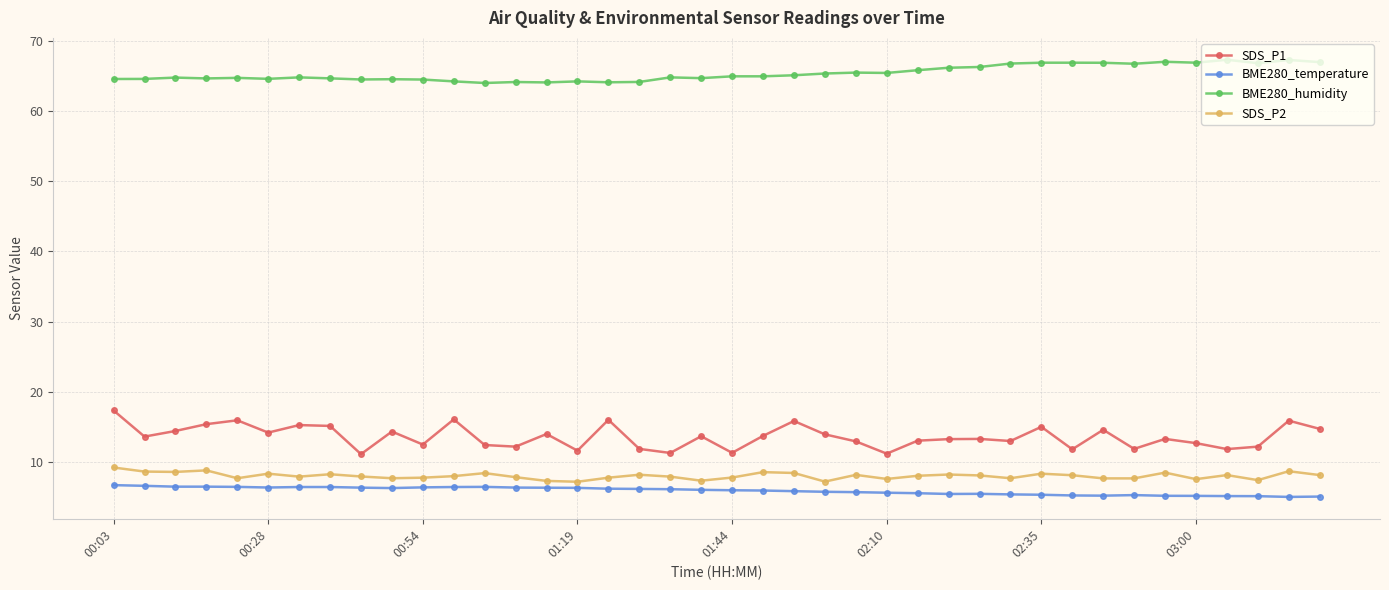

What is the sum of all SDS_P2 values?

321.3